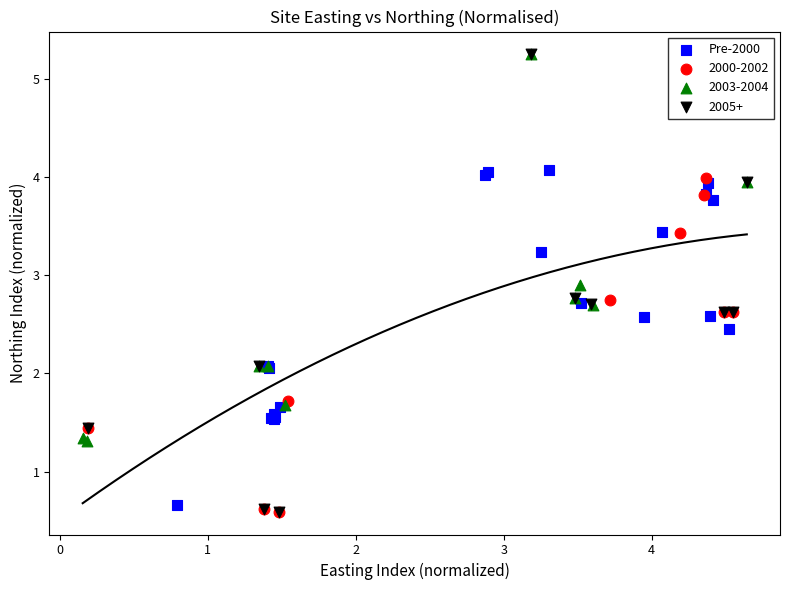

Which series has the largest Y range (max minus min)?

2005+